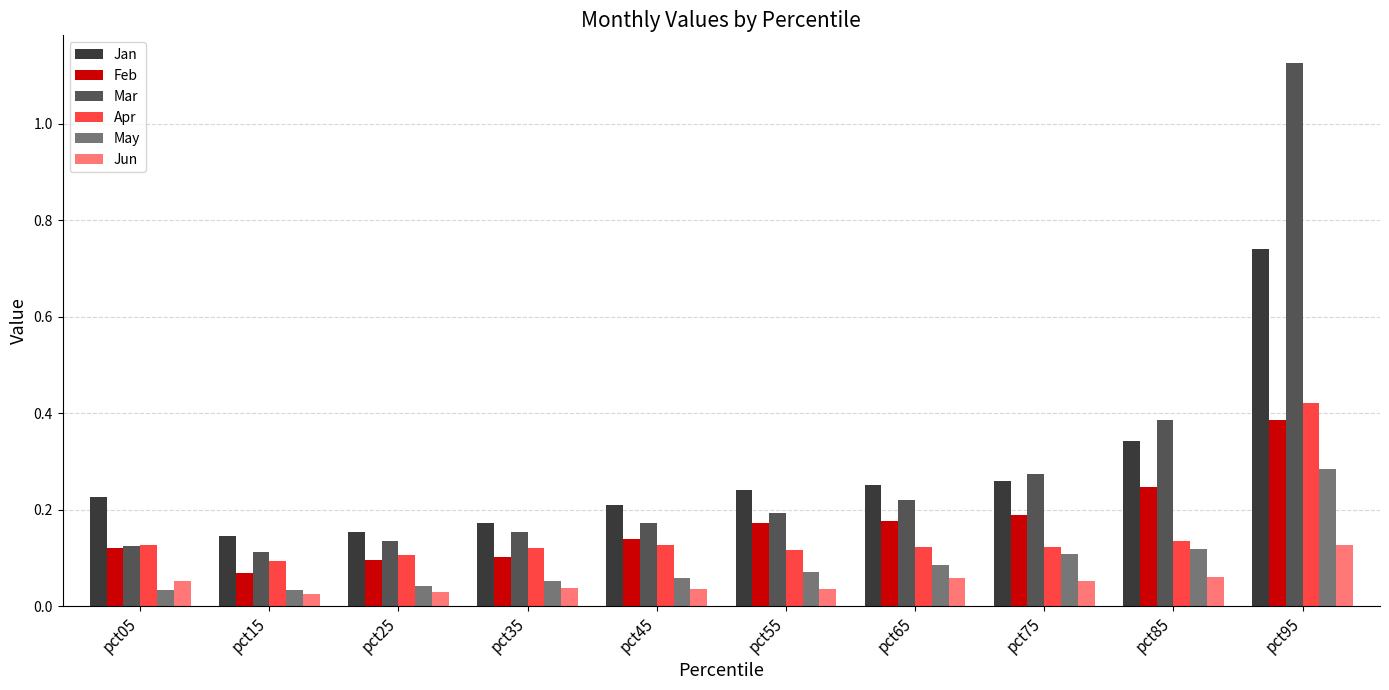

The value of Feb at pct45 is 0.1. True or false?

True